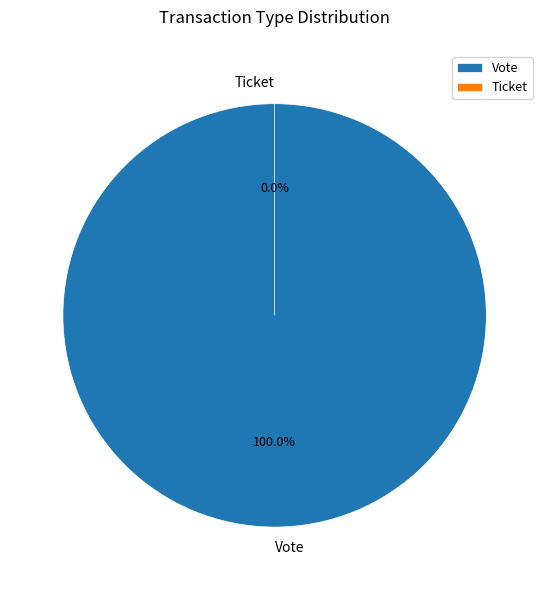

Which slice is the smallest?

Ticket